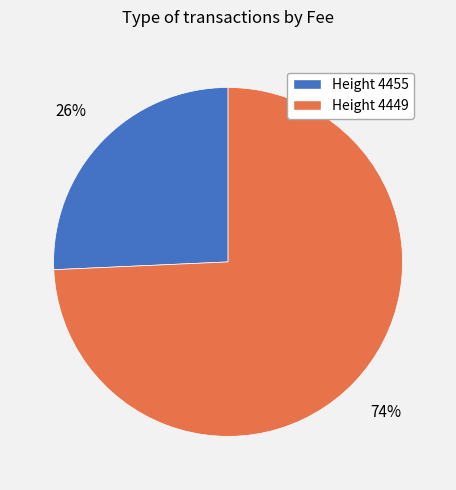

Is there a majority slice in this chart?

Yes